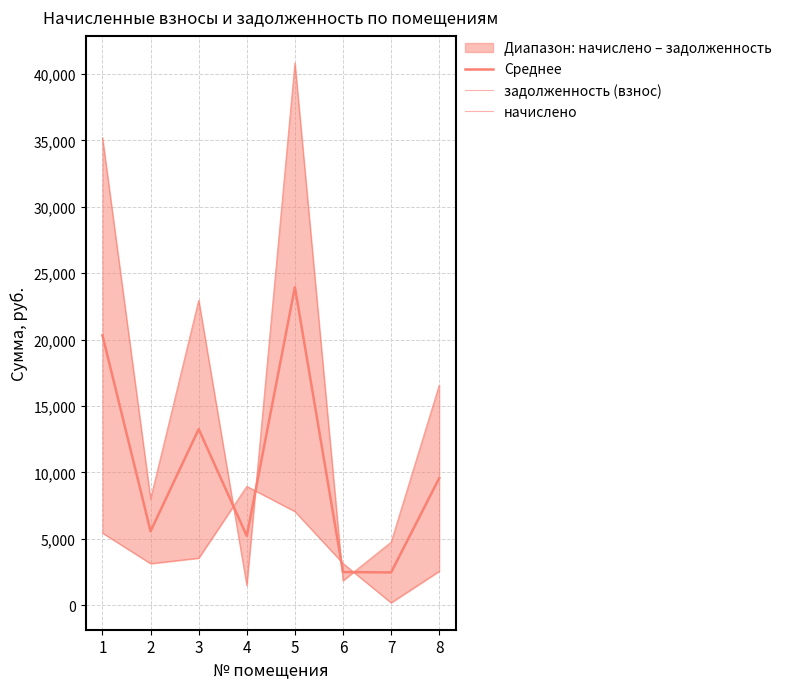

Where is the first local minimum for начислено?

2